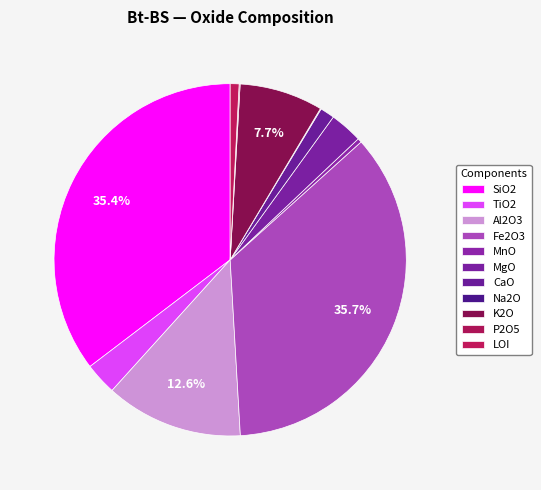

Does Fe2O3 account for over 50% of the chart?

No